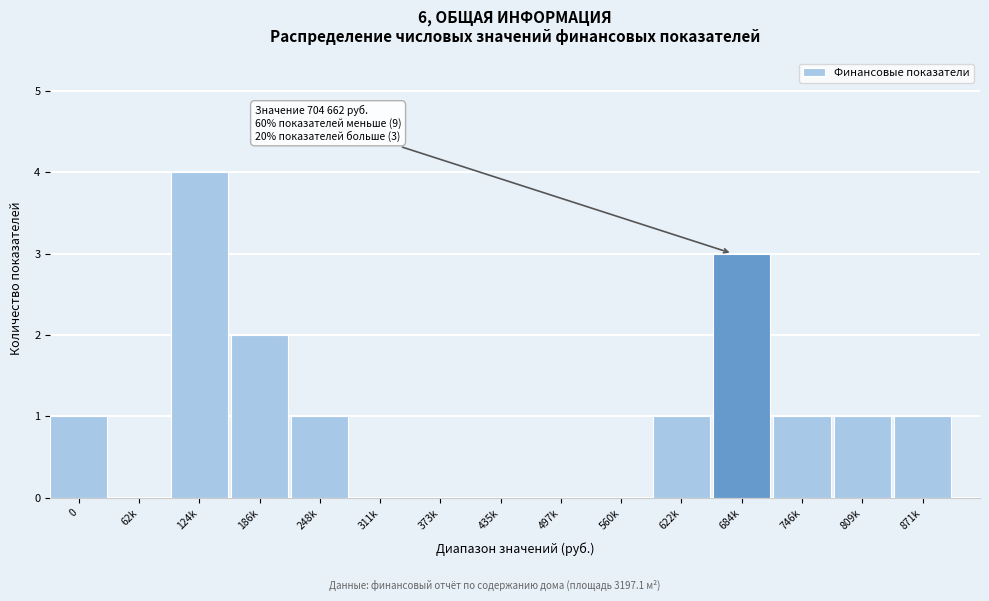

Reading right to left, transcribe all the data shown in this chart.

871k=1	809k=1	746k=1	684k=3	622k=1	560k=0	497k=0	435k=0	373k=0	311k=0	248k=1	186k=2	124k=4	62k=0	0=1